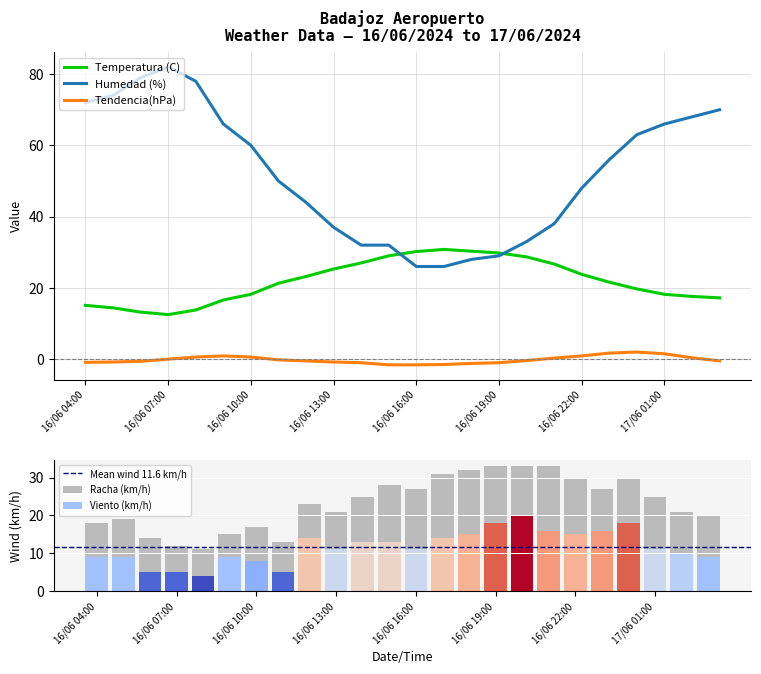

What is the minimum value shown in the chart?

-1.6